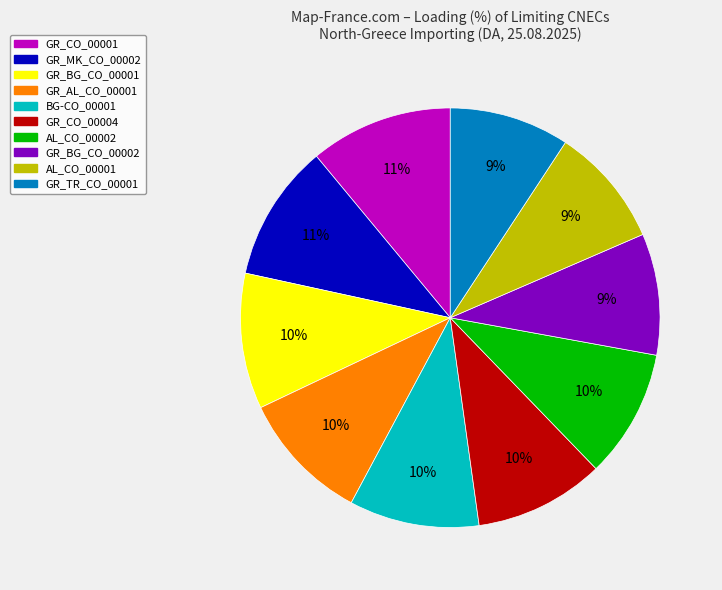

Does GR_AL_CO_00001 account for over 50% of the chart?

No